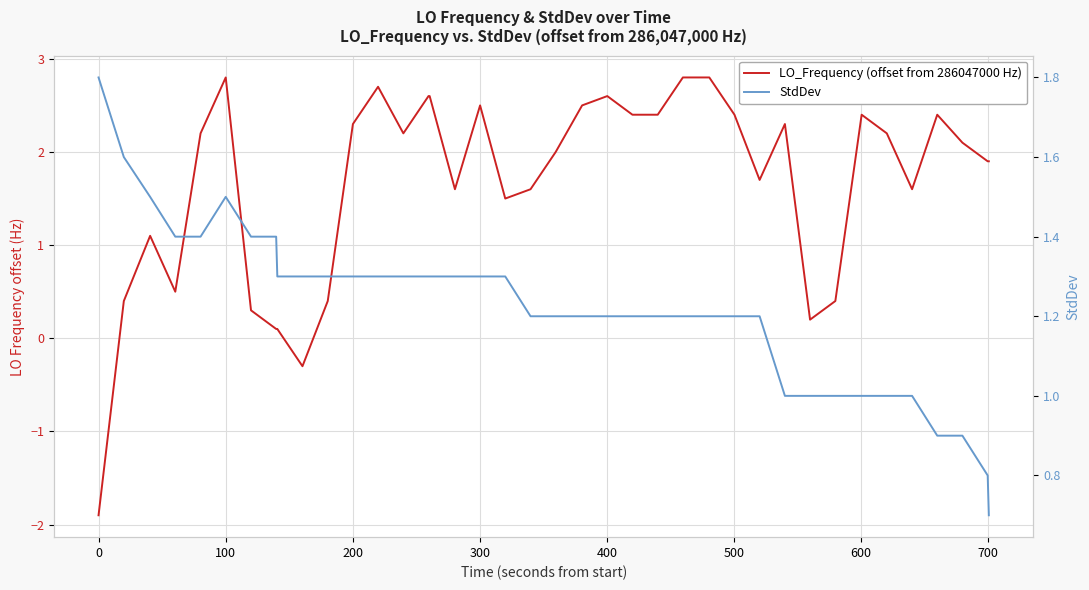

Is this an area chart (filled region under the line)?

No